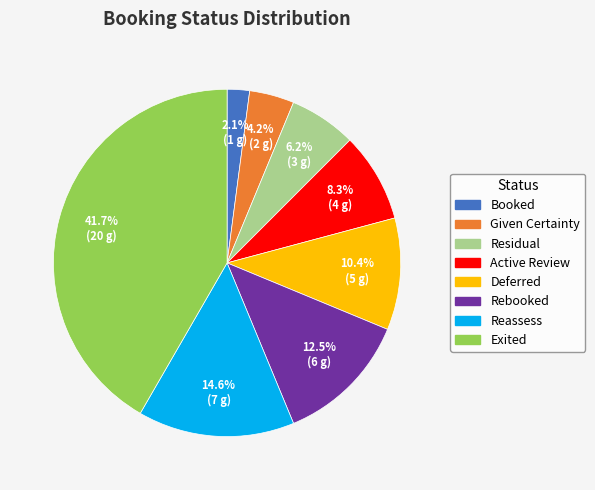

What percentage is the Residual slice, to the nearest percent?

6%